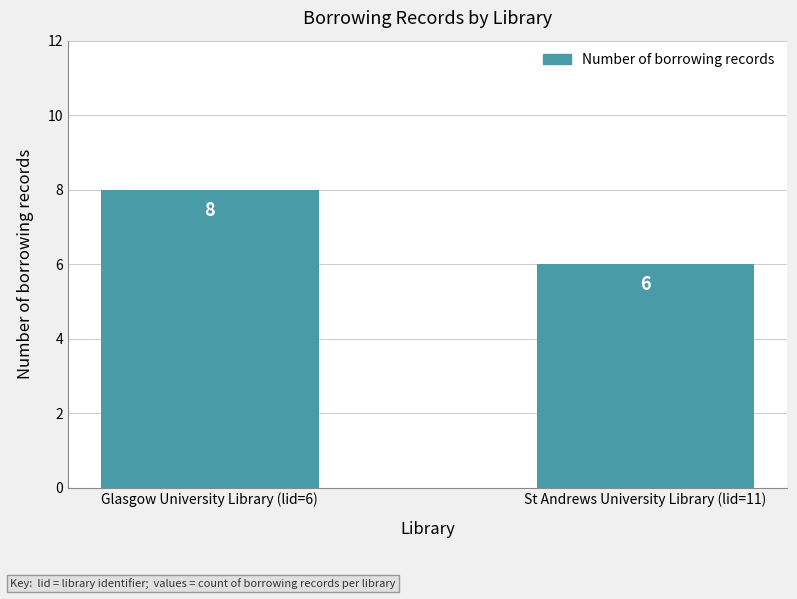

Rank the categories by value from lowest to highest.

St Andrews University Library (lid=11), Glasgow University Library (lid=6)